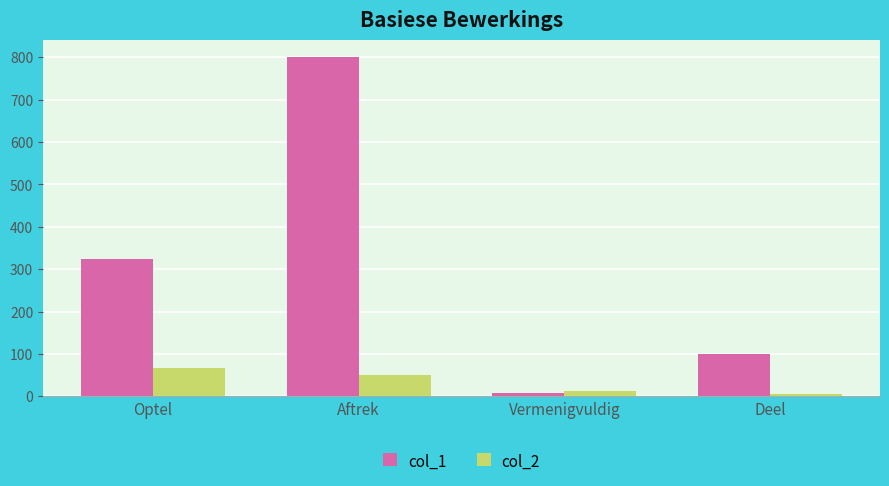

At which label does col_1 reach its peak?

Aftrek